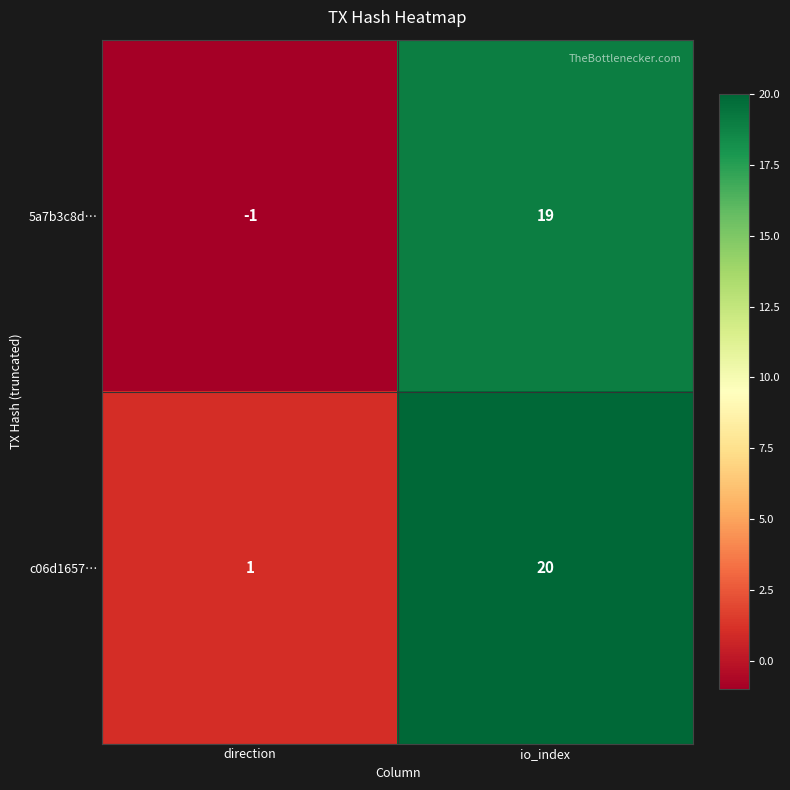

What is the average value of the 5a7b3c8d… series?

9